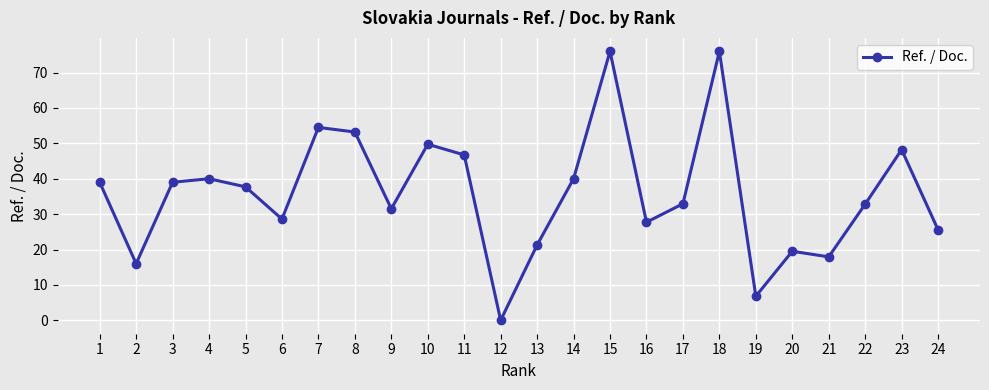

Approximately how many times larger is the value at 14 compared to 16?

1.4